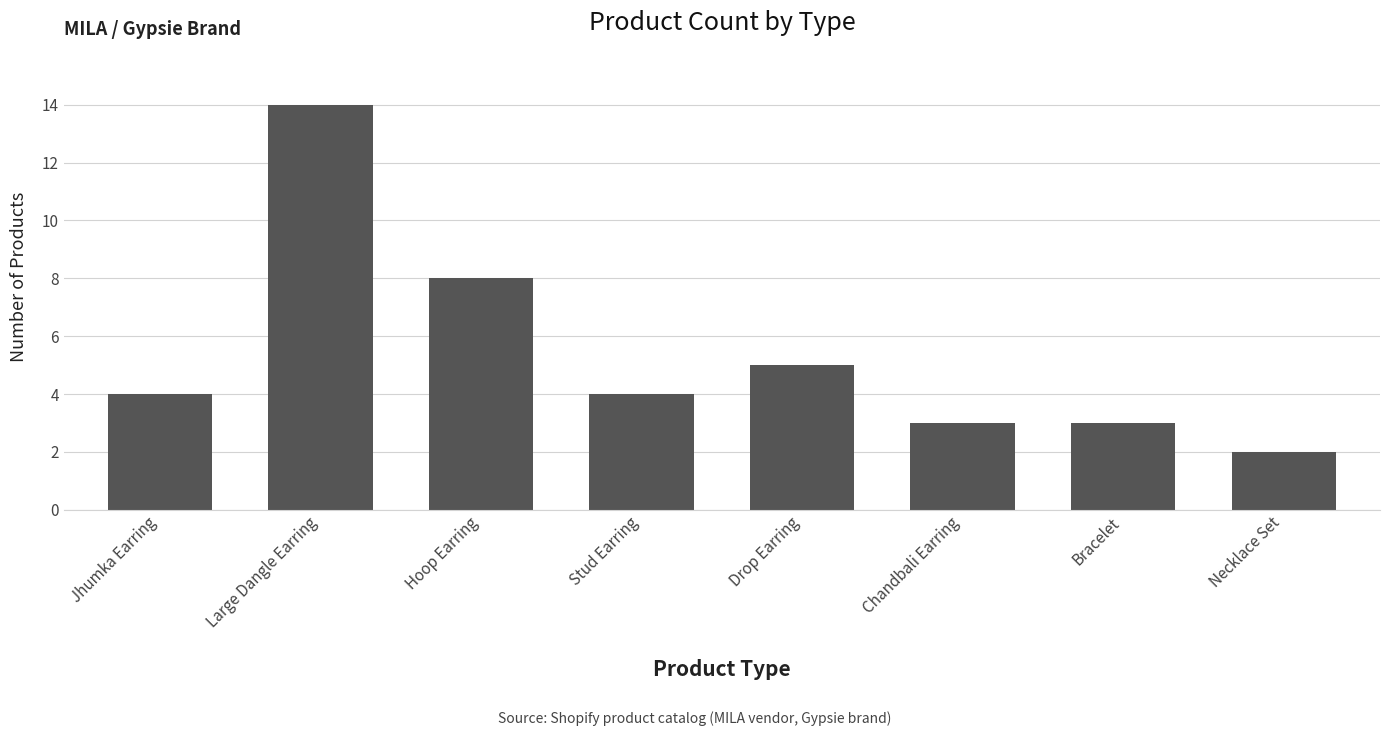

True or false: the data shows 8 at Hoop Earring.

True